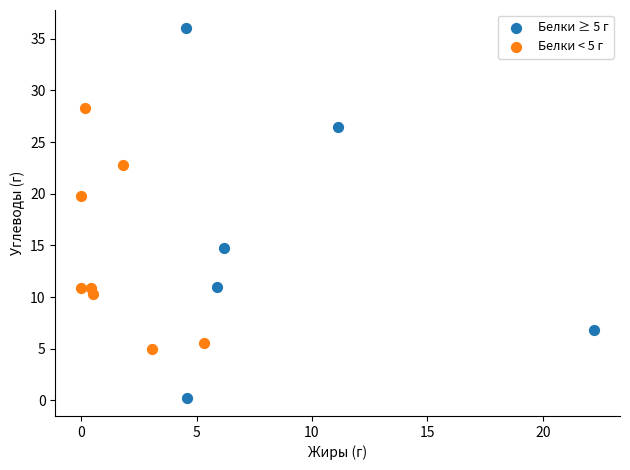

What are all the series names shown in the legend?

Белки ≥ 5 г, Белки < 5 г